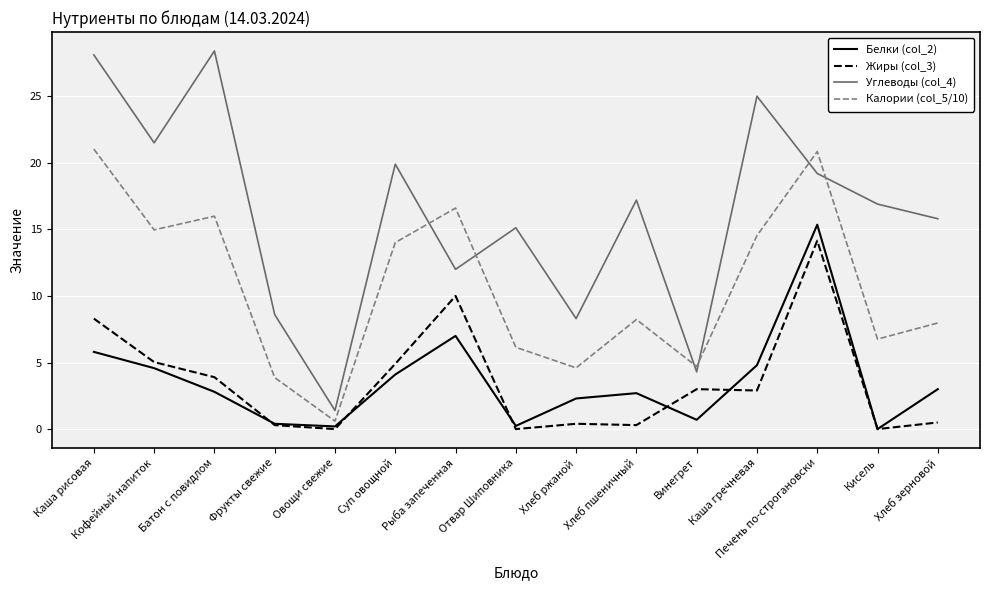

The Жиры (col_3) series shows 0.3 at Фрукты свежие. True or false?

True